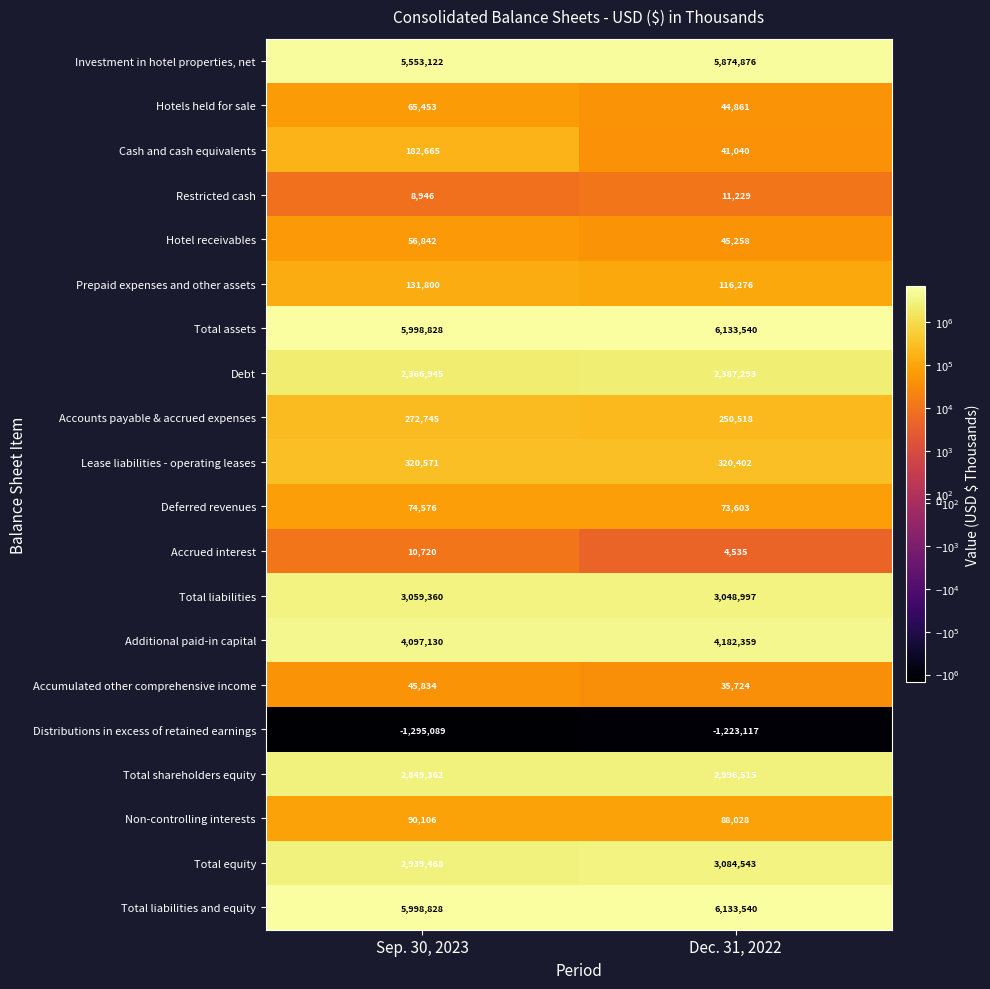

The value of Accumulated other comprehensive income at Sep. 30, 2023 is 81842. True or false?

False